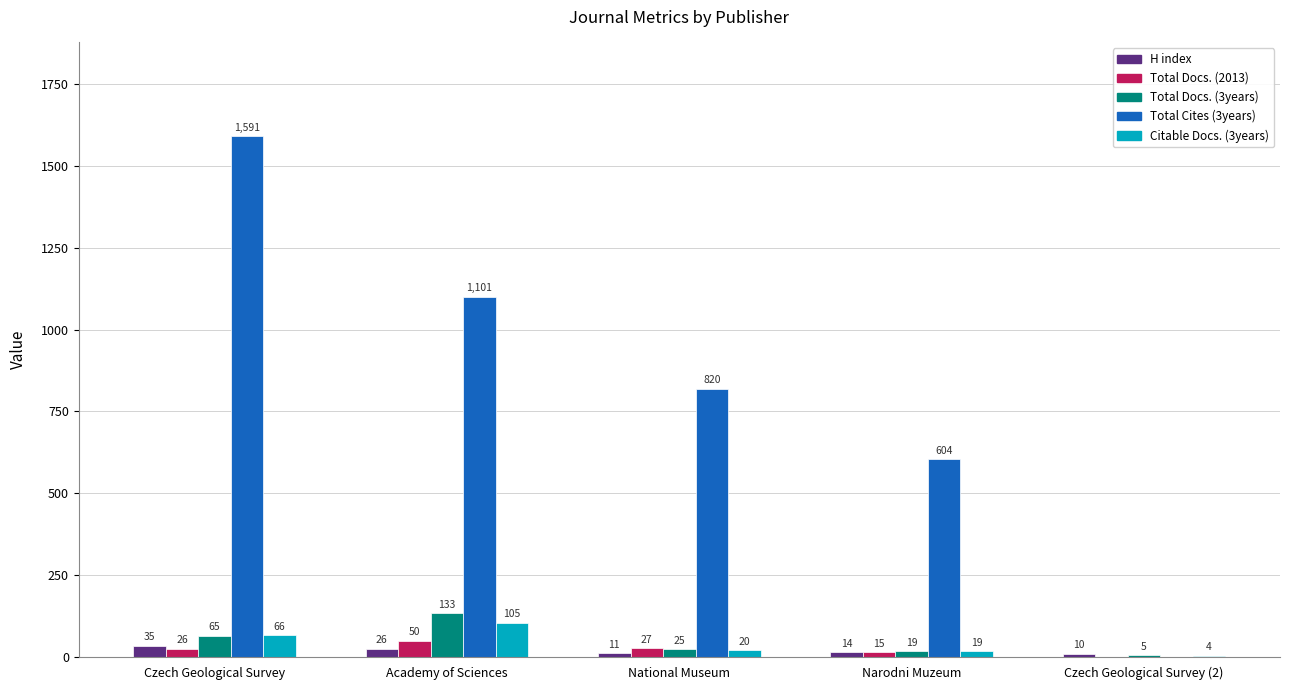

Where is Total Docs. (3years) nearest to the value 69?

Czech Geological Survey